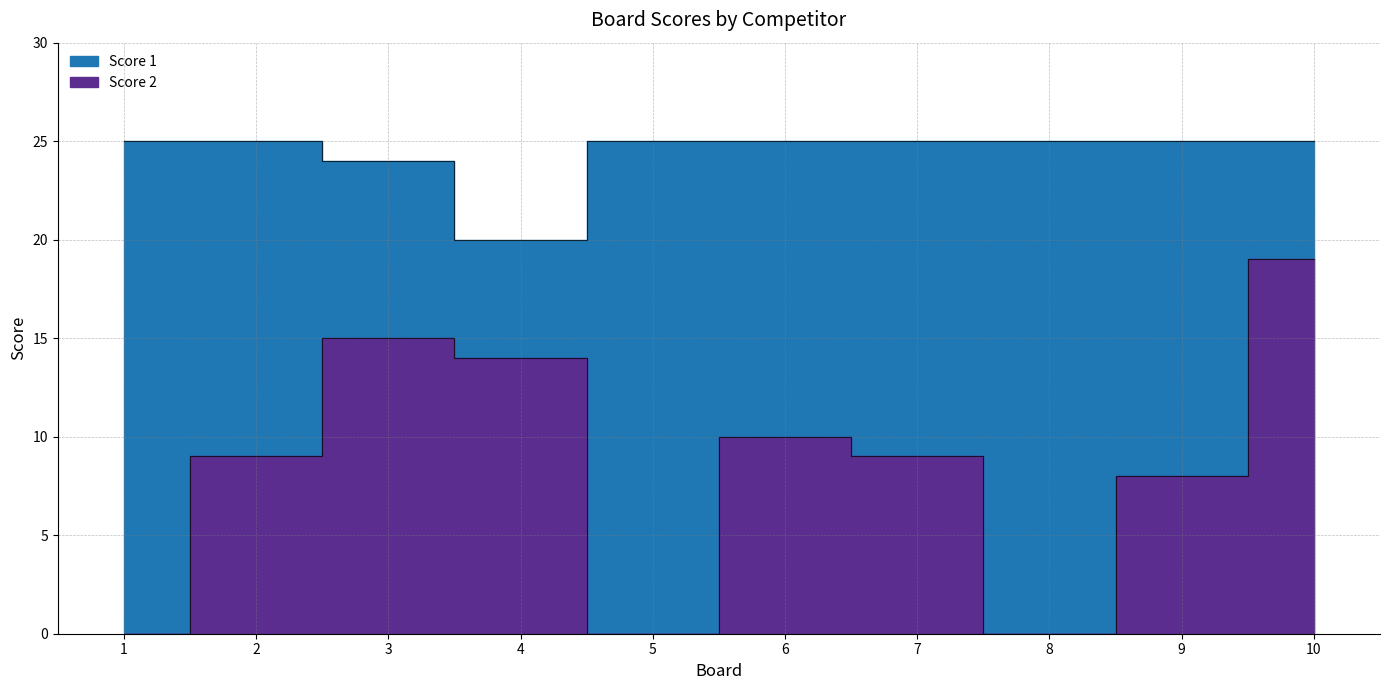

Is the value of Score 1 at 5 greater than the value of Score 2 at 8?

Yes